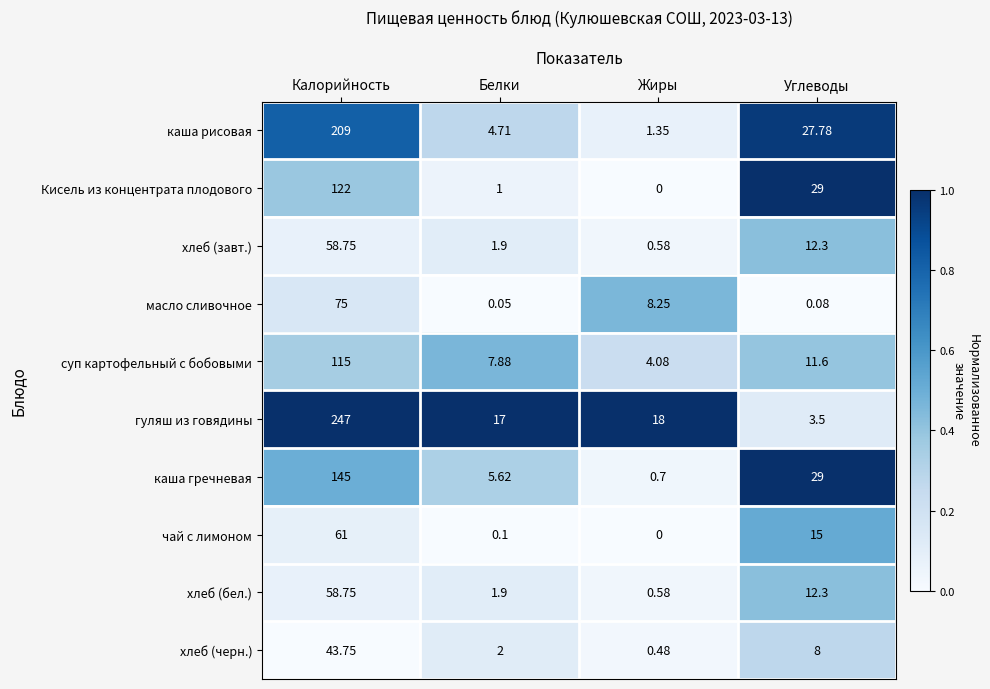

List the labels in order of каша рисовая value, largest first.

Калорийность, Углеводы, Белки, Жиры